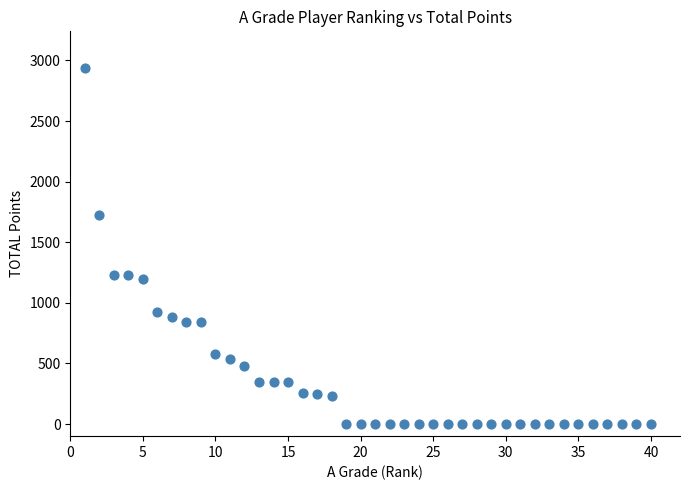

What is the range of X values (max minus min)?

39